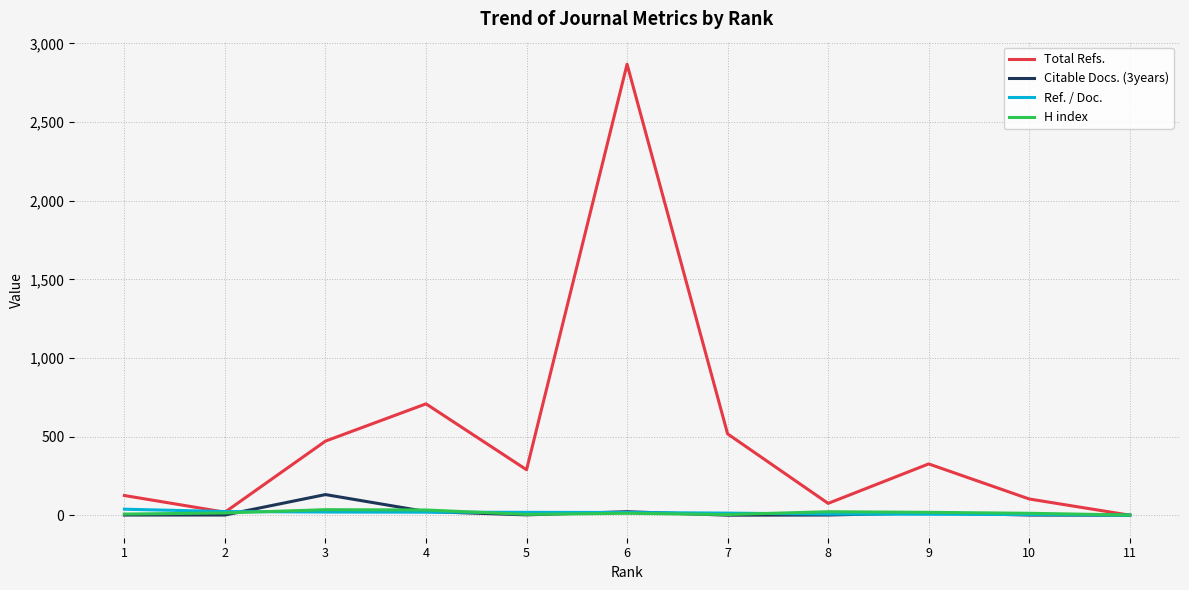

At which category is the sum across all series the highest?

6